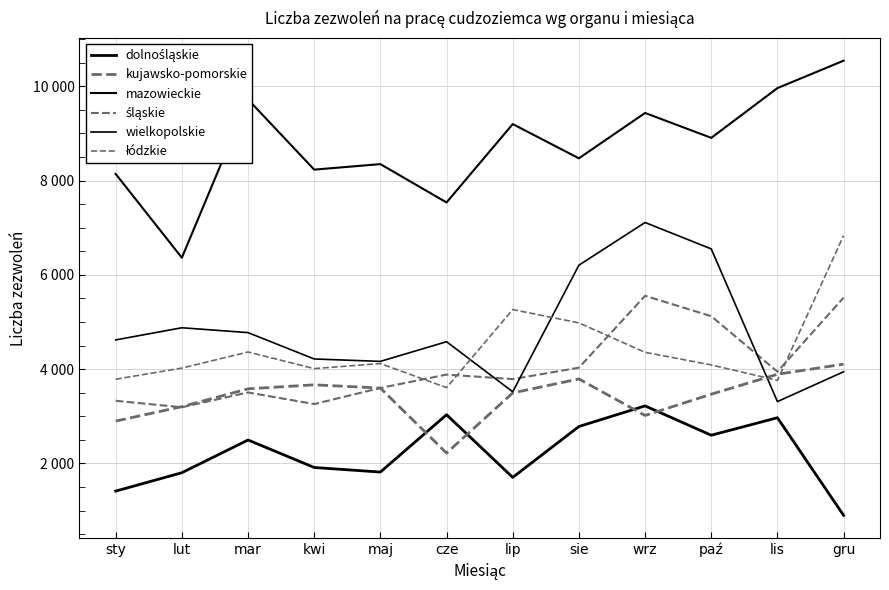

Which category has the lowest value in the dolnośląskie series?

gru